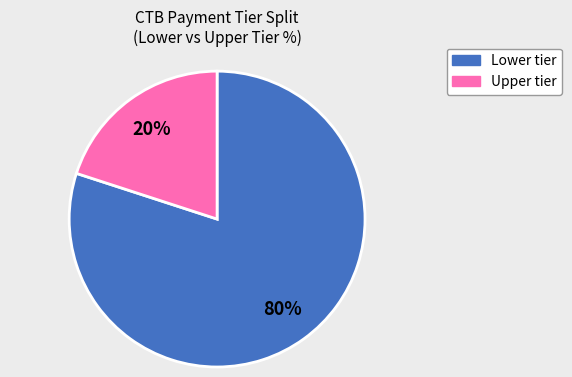

Does any single category account for the majority?

Yes